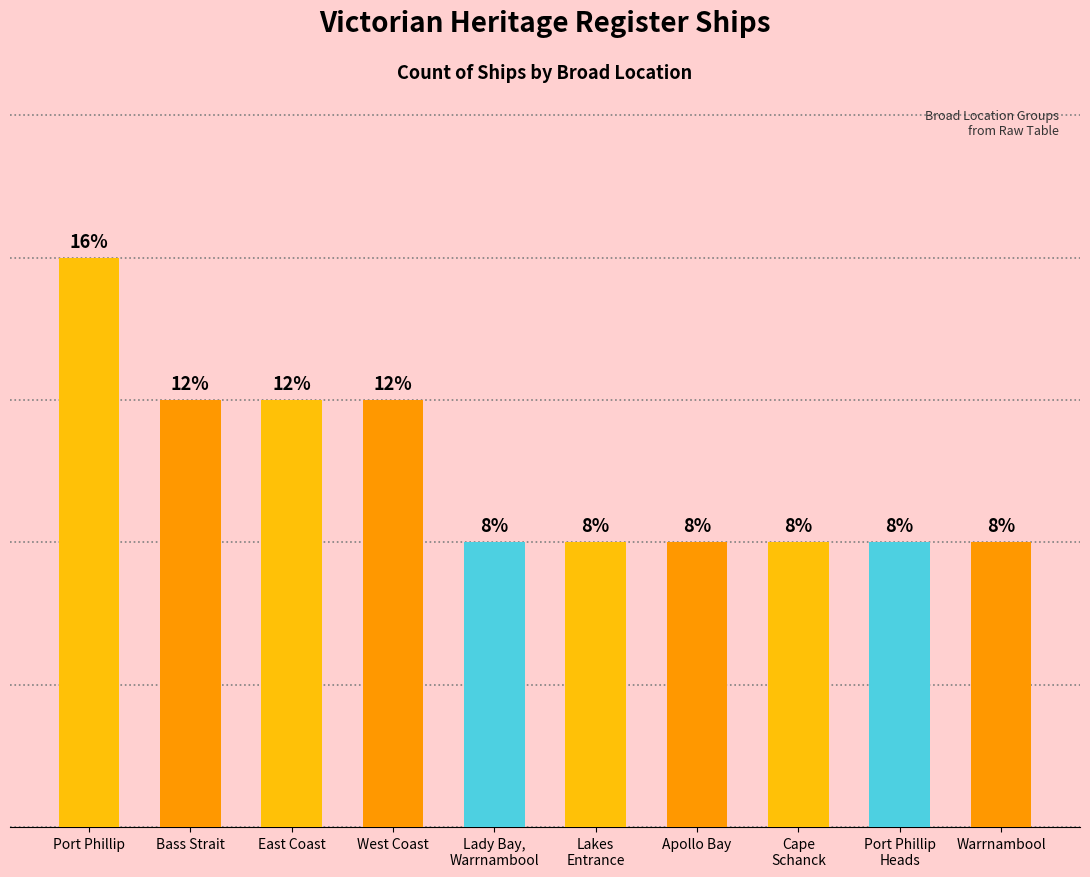

Are the bars horizontal?

No